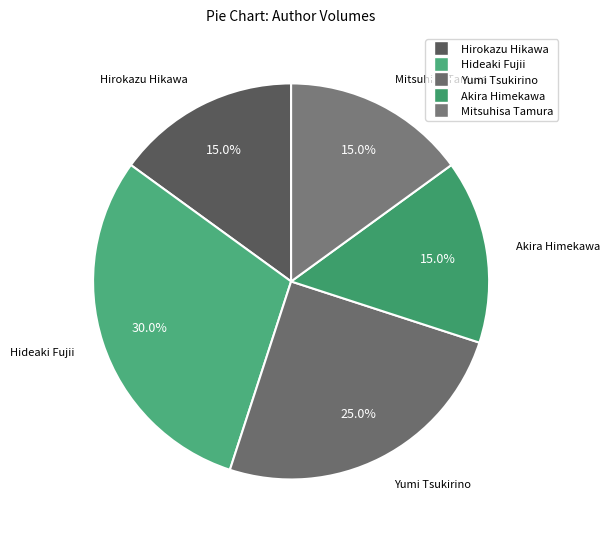

To the nearest percent, what is the combined percentage of Yumi Tsukirino and Akira Himekawa?

40%